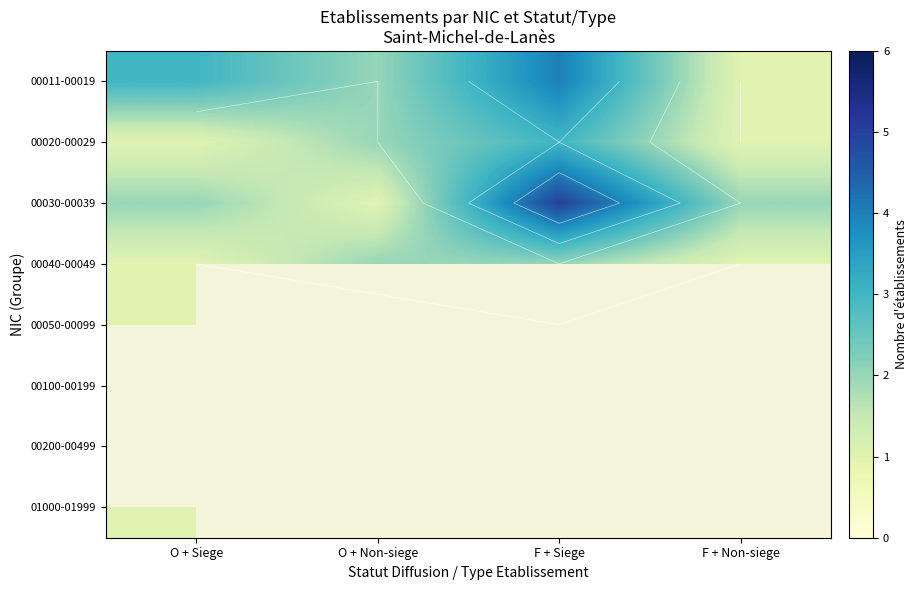

Which category has the highest value in the 00020-00029 series?

F + Siege